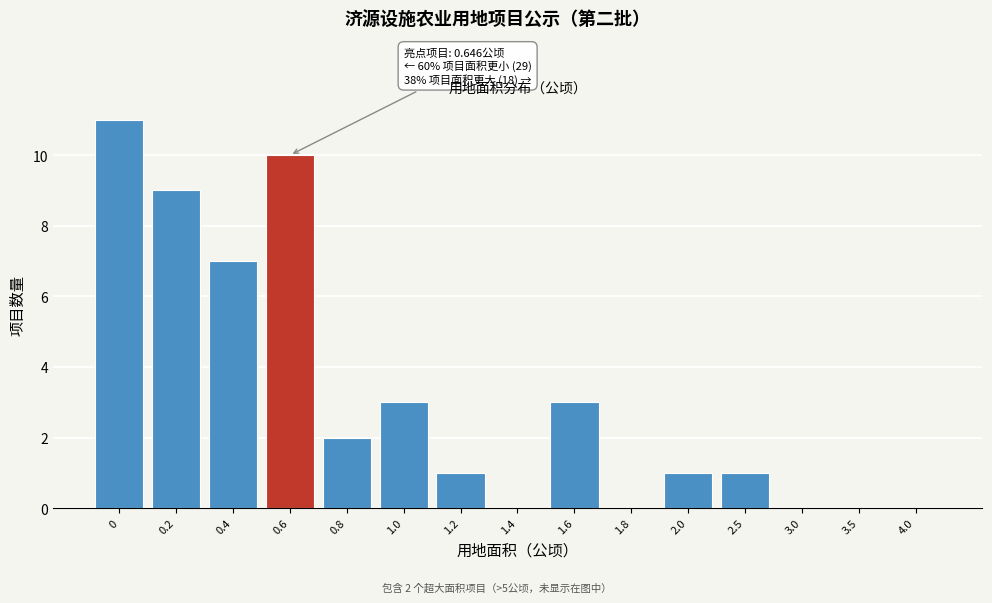

Reading left to right, list all the values displayed in this chart.

0=11	0.2=9	0.4=7	0.6=10	0.8=2	1.0=3	1.2=1	1.4=0	1.6=3	1.8=0	2.0=1	2.5=1	3.0=0	3.5=0	4.0=0